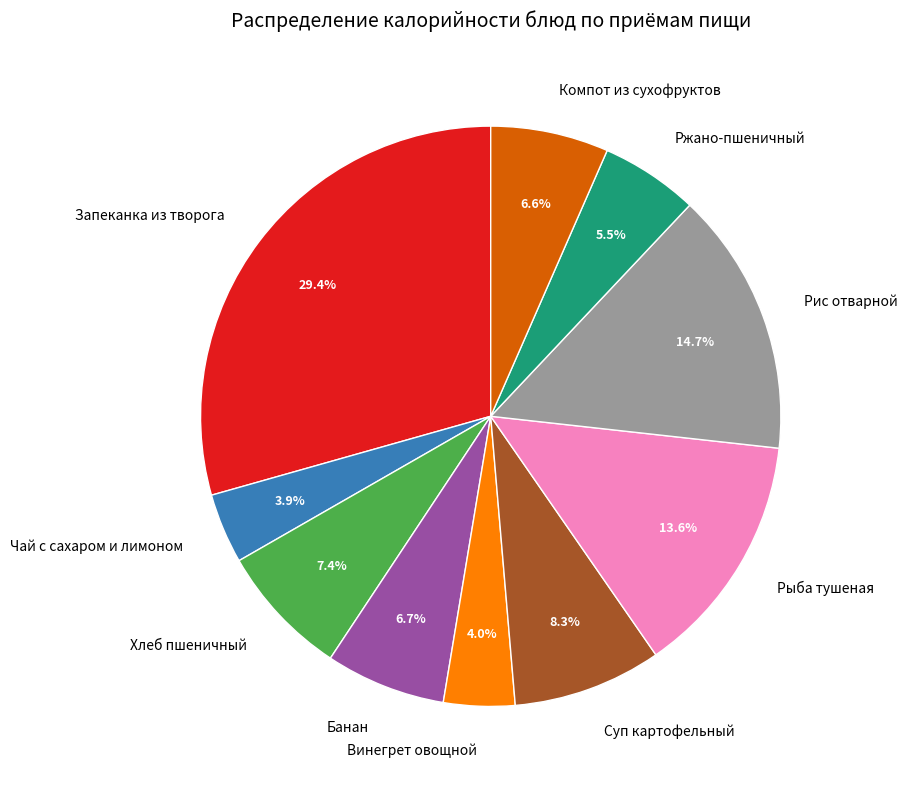

To the nearest percent, what percentage of the pie is Суп картофельный?

8%